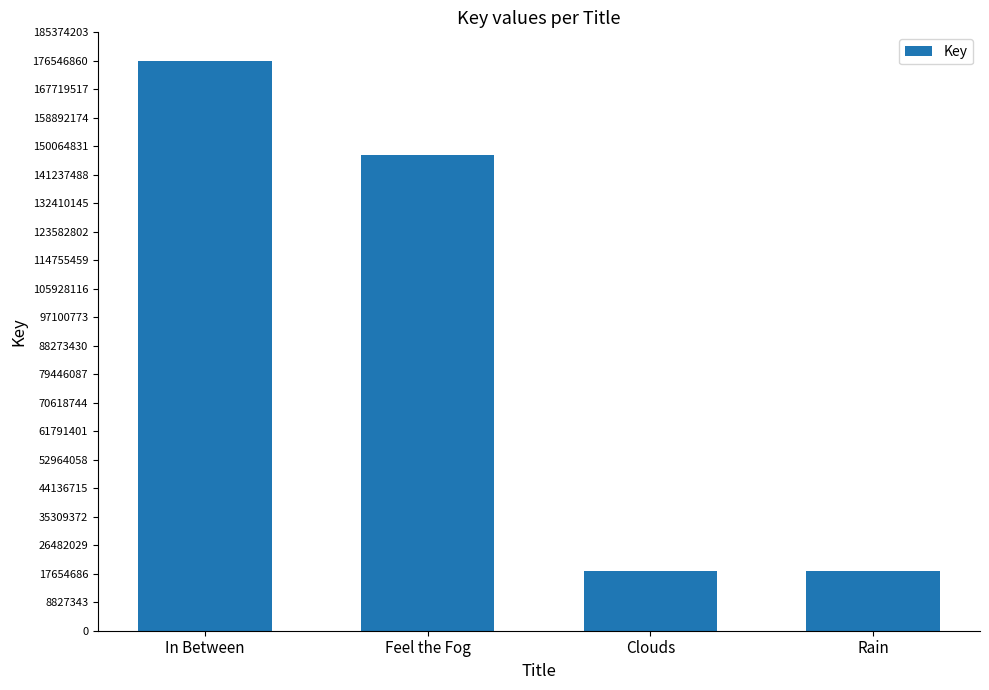

What is the ratio of the value at Clouds to the value at Rain?

1.0